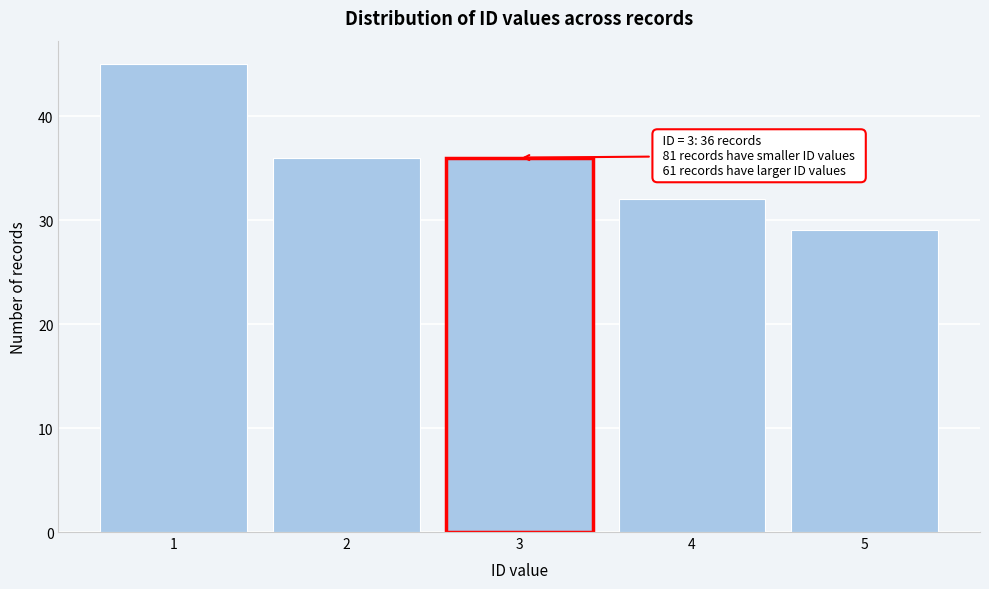

Reading right to left, what are all the values shown in this chart?

5=29	4=32	3=36	2=36	1=45